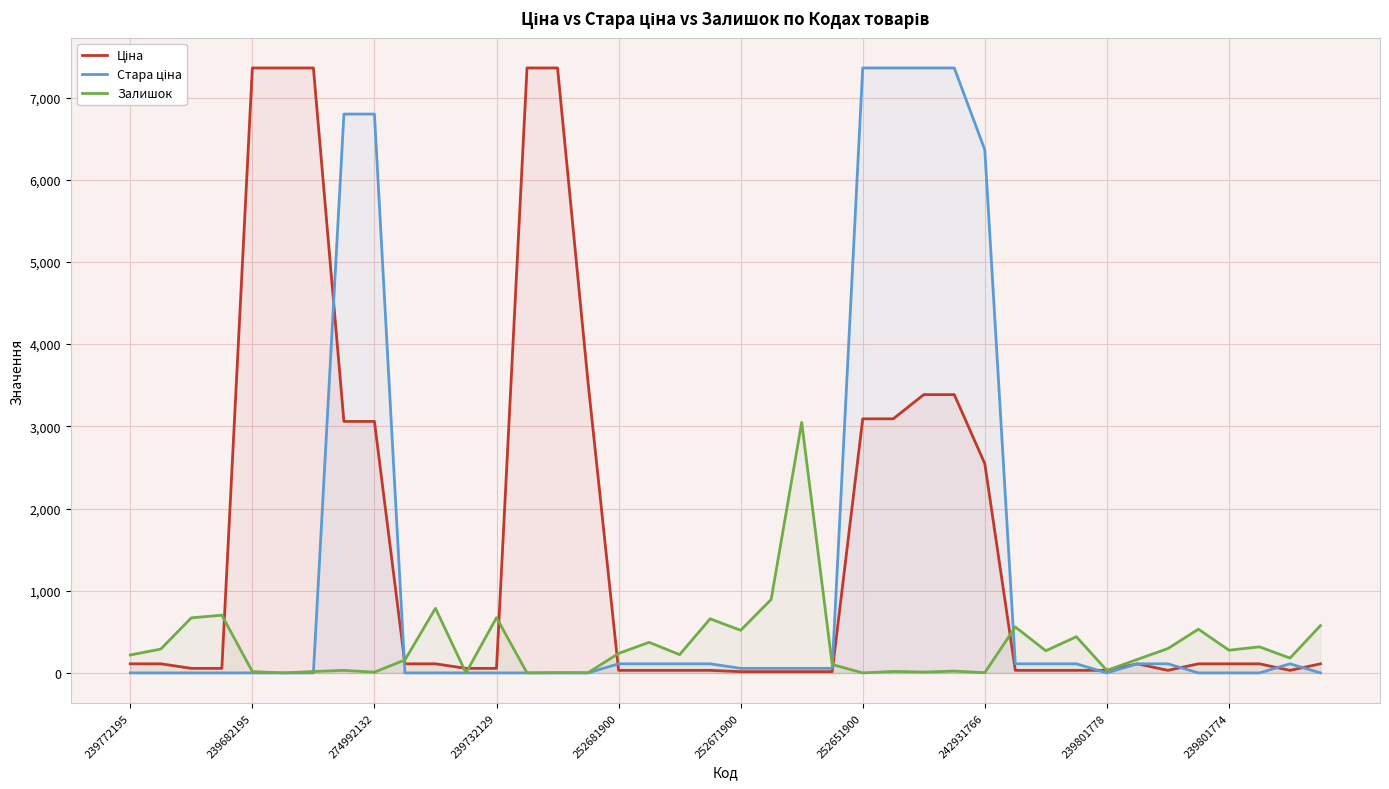

How many positive values does the Залишок series have?

36